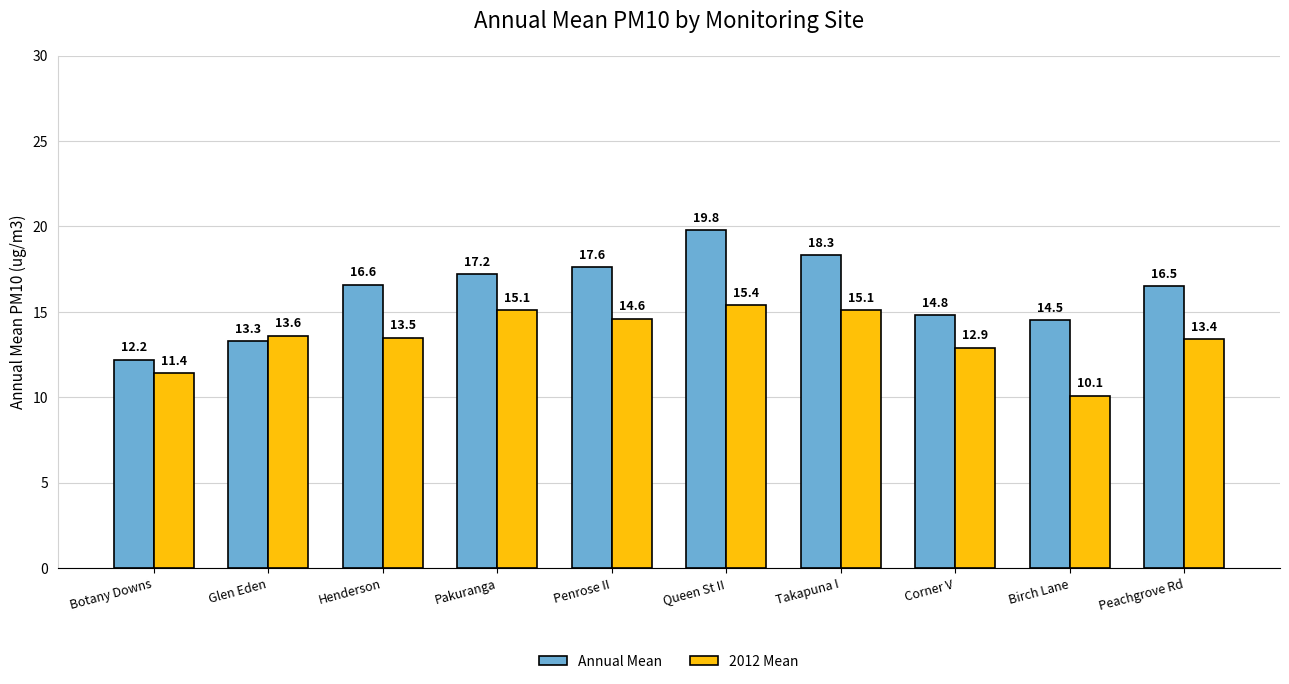

What is the difference between the maximum and minimum values in the Annual Mean series?

7.6